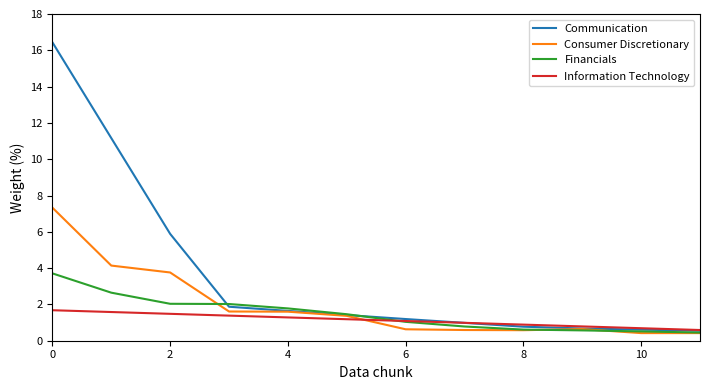

List the series in order of their peak value, lowest first.

Information Technology, Financials, Consumer Discretionary, Communication